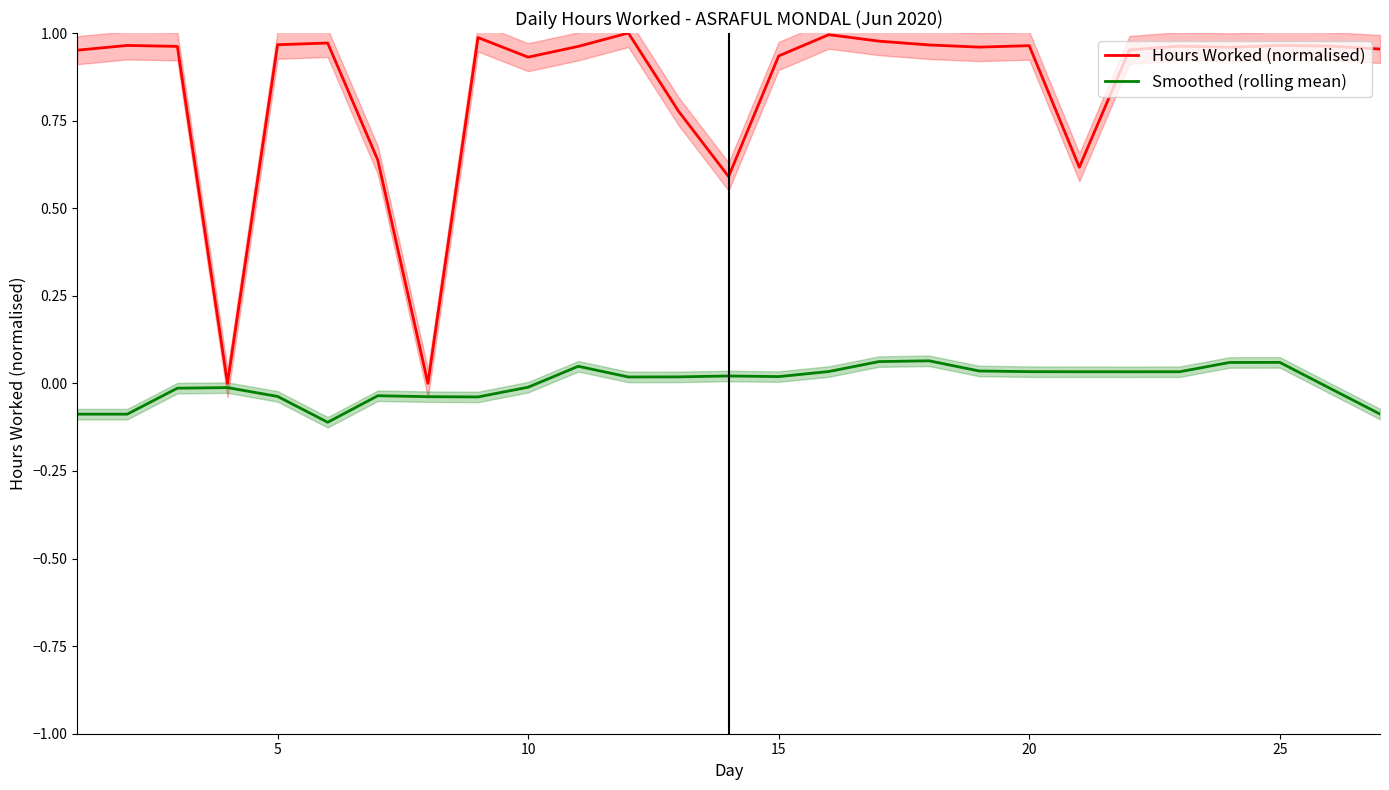

How many values in Smoothed (rolling mean) are above zero?

15